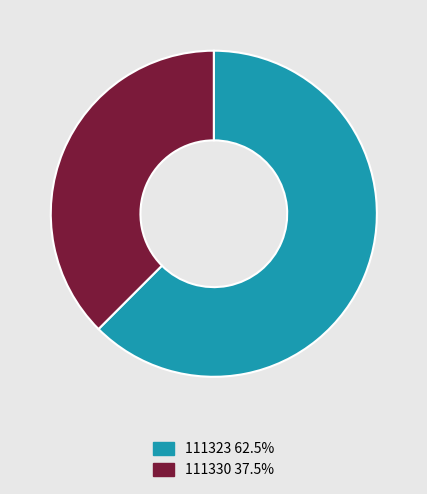

Which has a higher value, 111323 or 111330?

111323